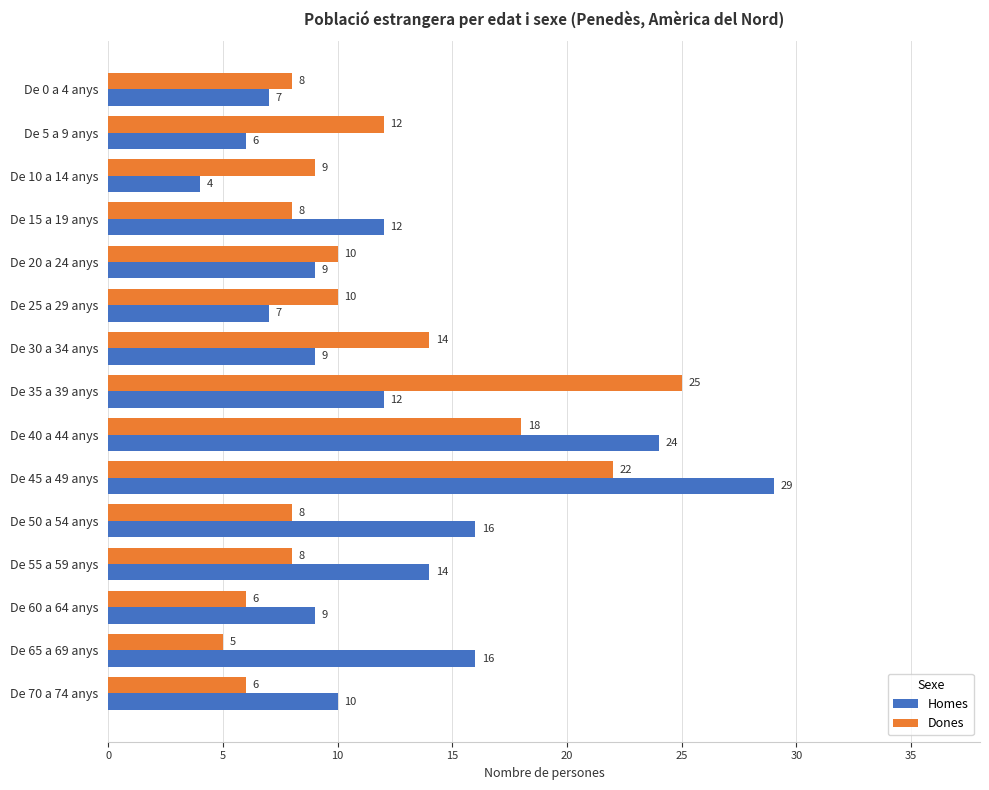

Where is Dones nearest to the value 15?

De 30 a 34 anys